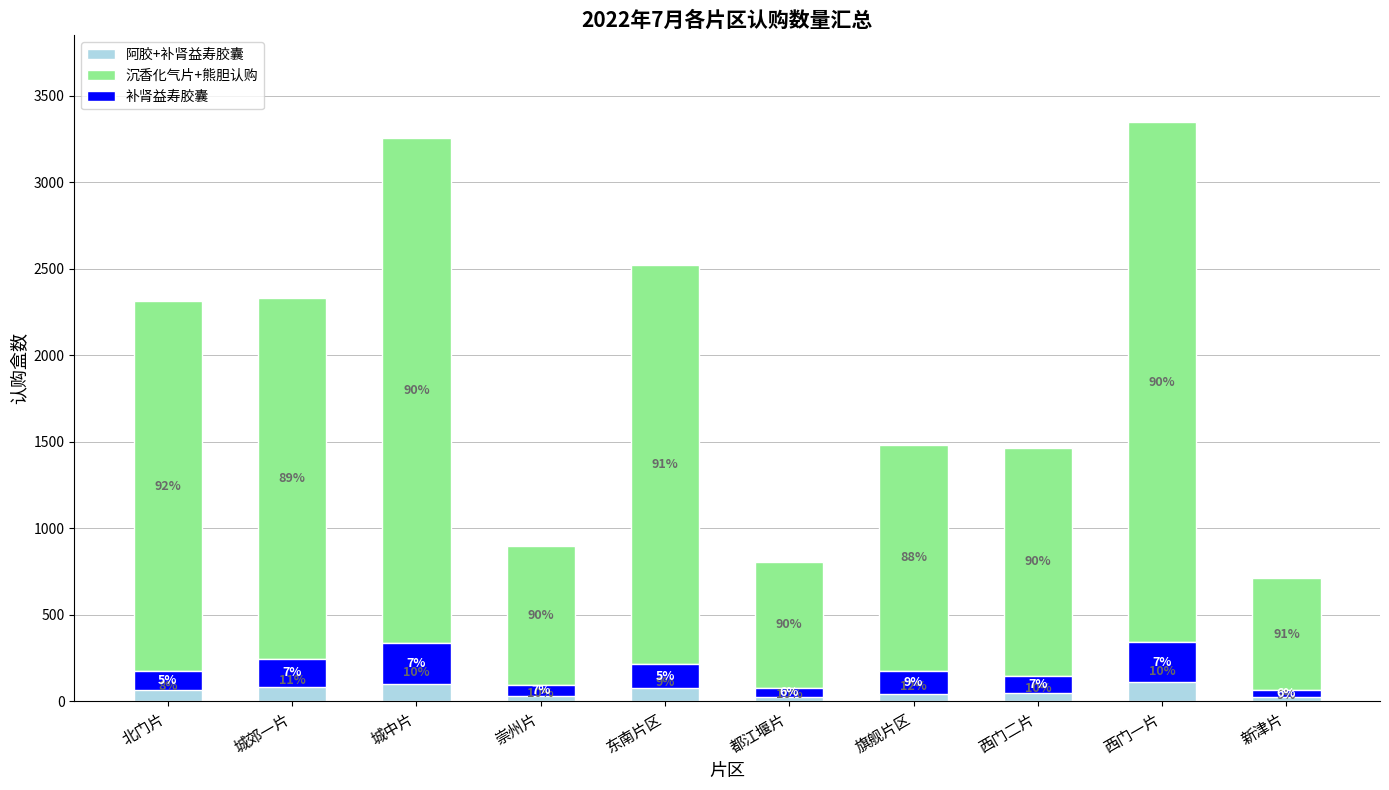

At which category does the chart reach its peak across all series?

西门一片